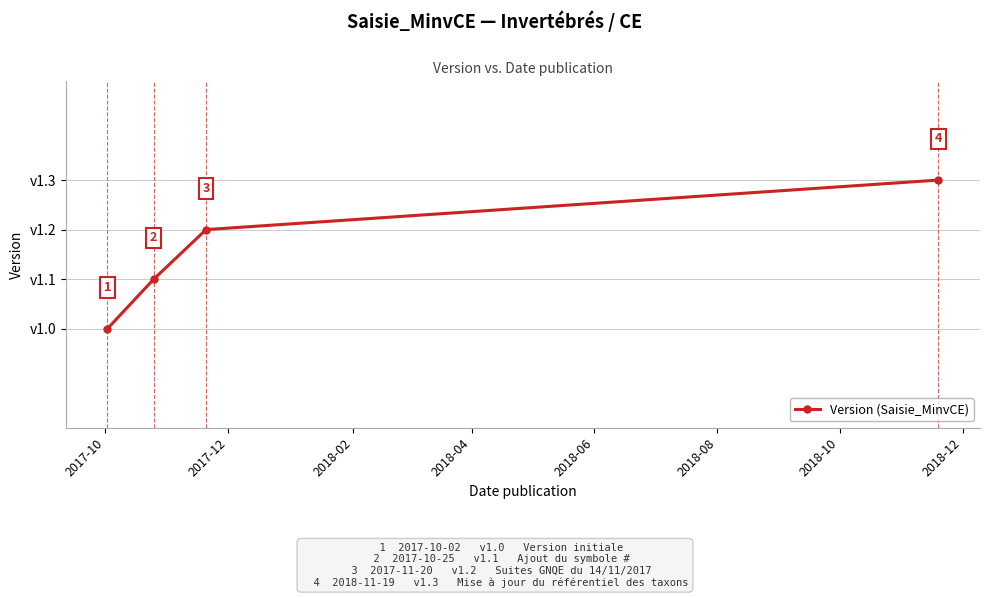

What is the value of the 3rd point from the left?

1.2